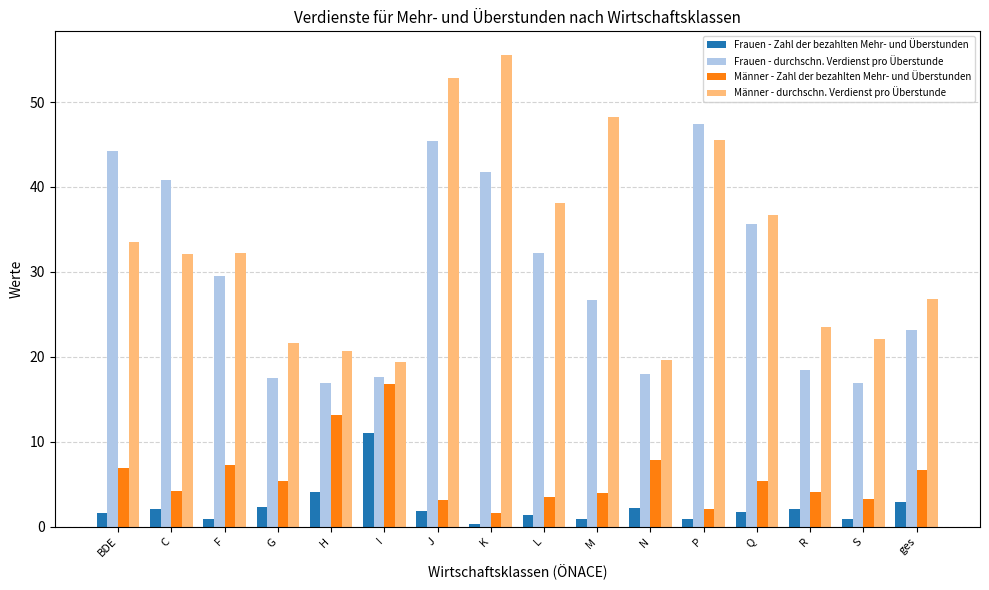

The value of Männer - durchschn. Verdienst pro Überstunde at L is 63.3. True or false?

False